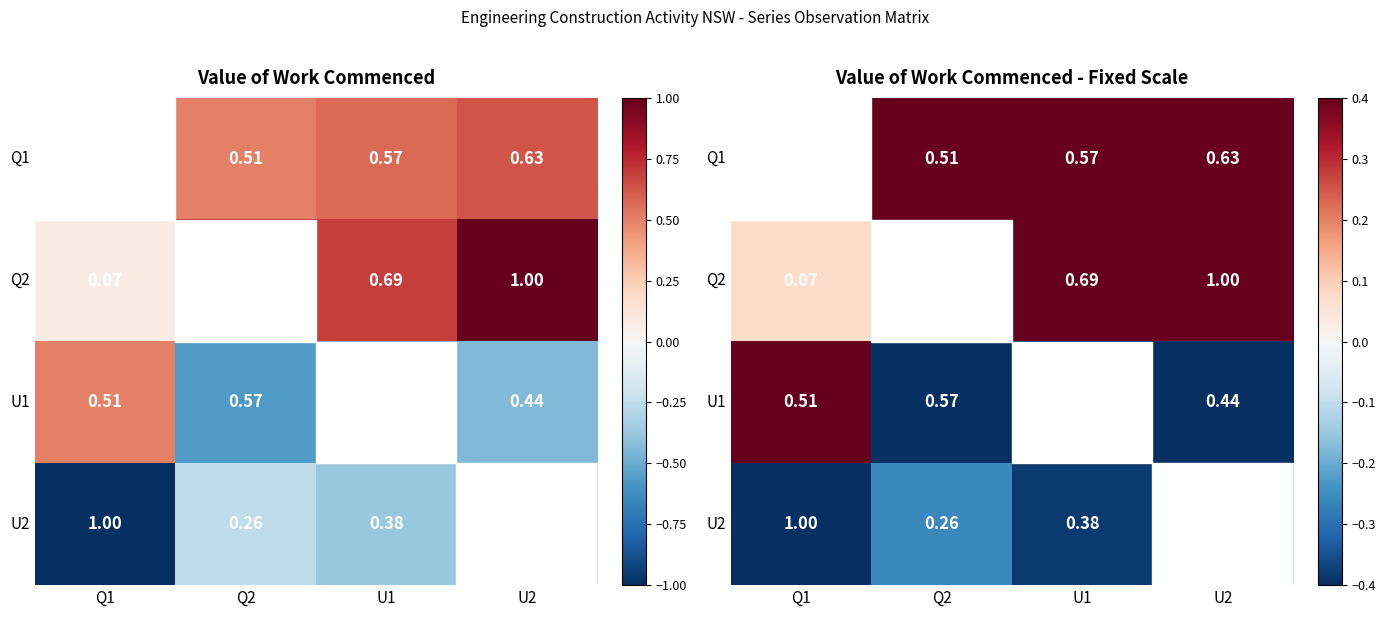

What value does the Q1 series have at U1?

0.6